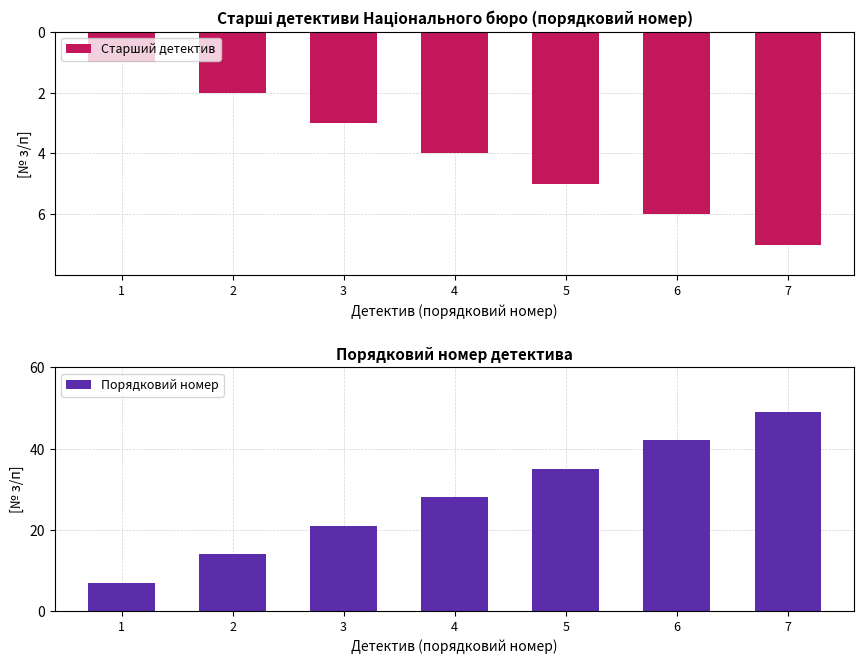

What are all the series names shown in the legend?

Старший детектив, Порядковий номер